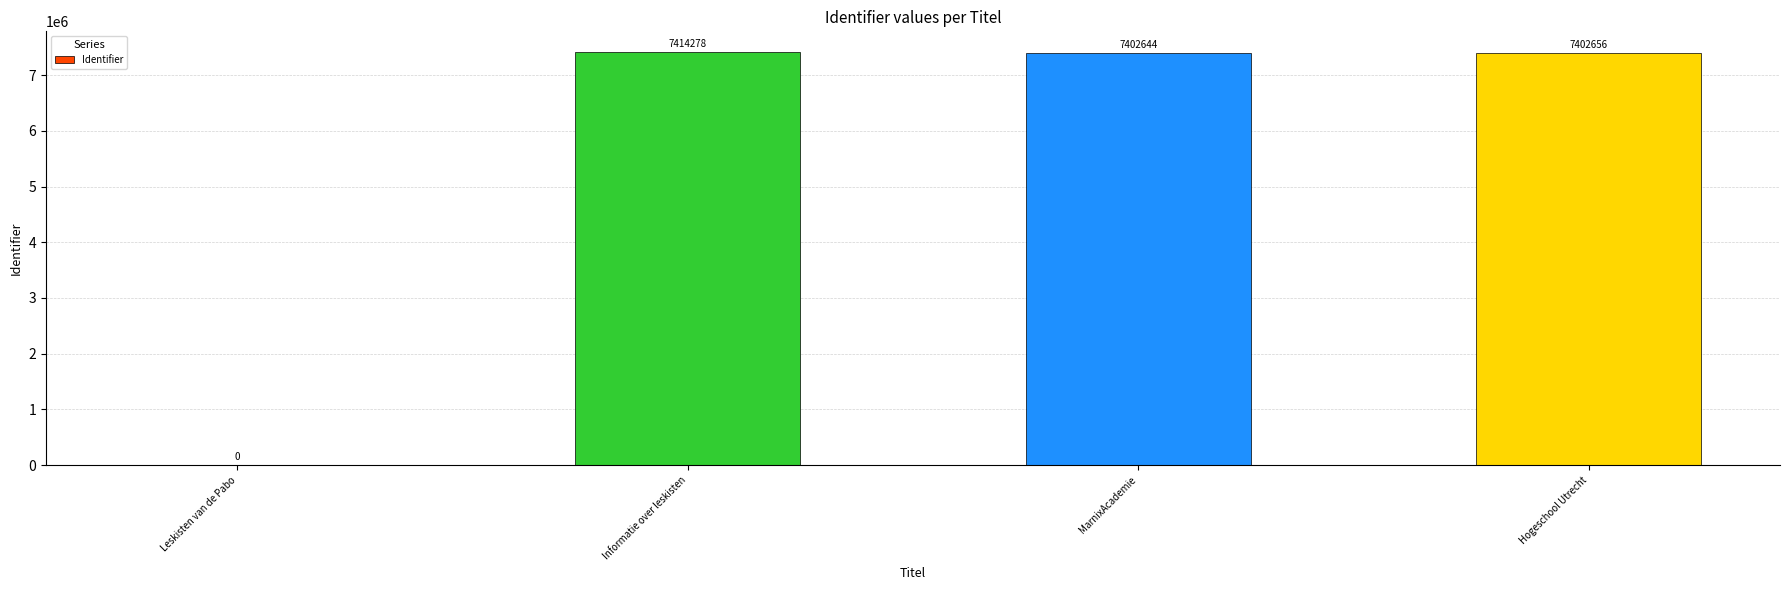

The chart shows a value of 7402644 at MarnixAcademie. True or false?

True